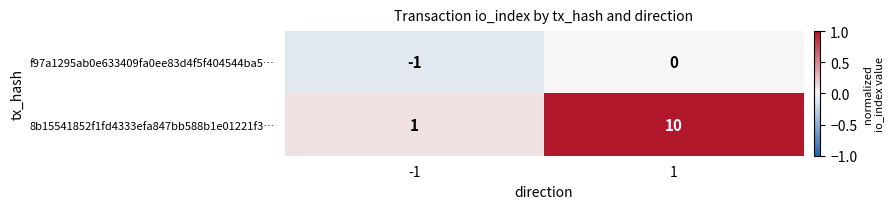

List the series in order of their peak value, highest first.

8b15541852f1fd4333efa847bb588b1e01221f3…, f97a1295ab0e633409fa0ee83d4f5f404544ba5…